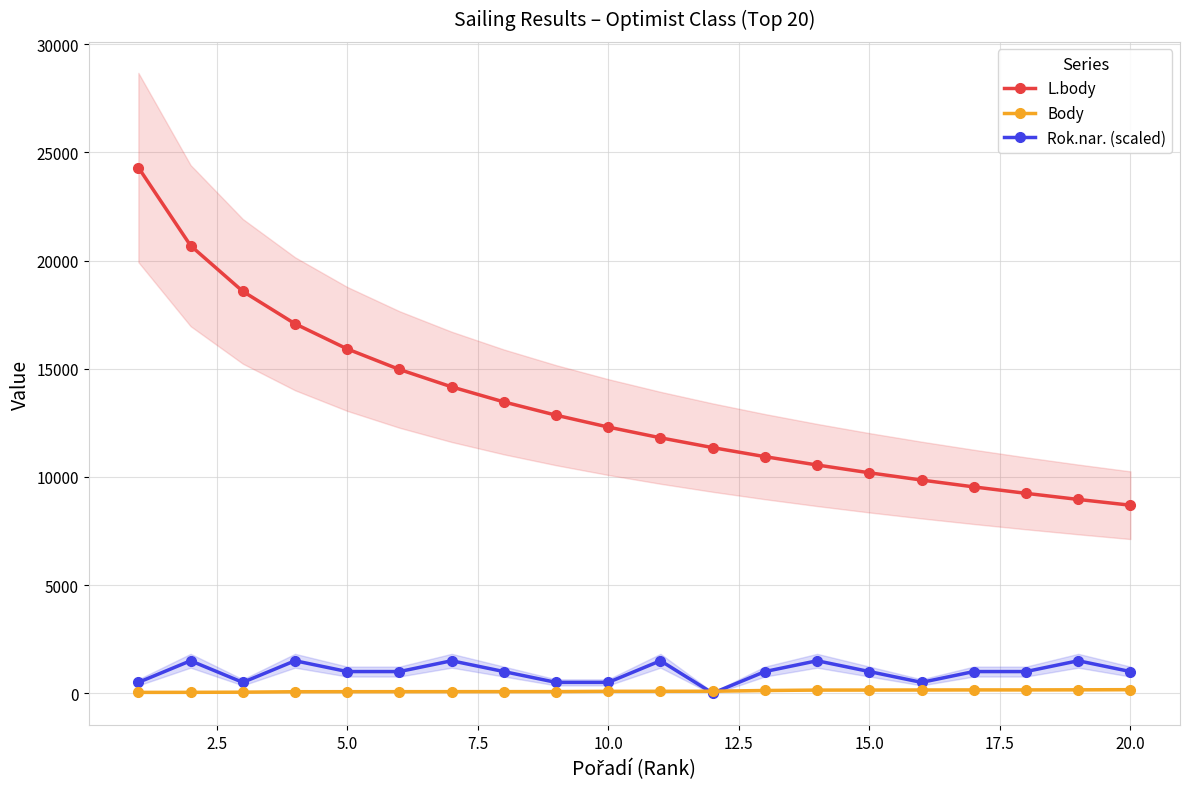

Reading left to right, transcribe all the data shown in this chart.

L.body: 24303	20691	18578	17079	15916	14966	14162	13466	12852	12303	11807	11353	10936	10550	10190	9854	9538	9240	8958	8691
Body: 38	40	47	68	70	71	72	73	74	87	88	91	125	144	146	149	153	153	157	163
Rok.nar. (scaled): 500	1500	500	1500	1000	1000	1500	1000	500	500	1500	0	1000	1500	1000	500	1000	1000	1500	1000